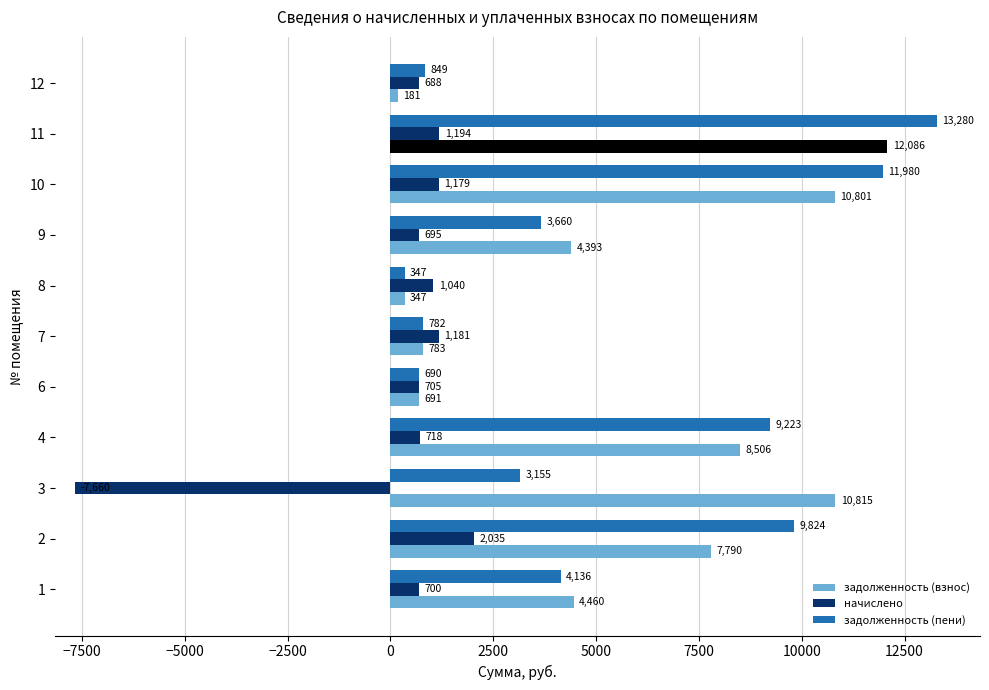

The начислено series shows 1040.0 at 8. True or false?

True